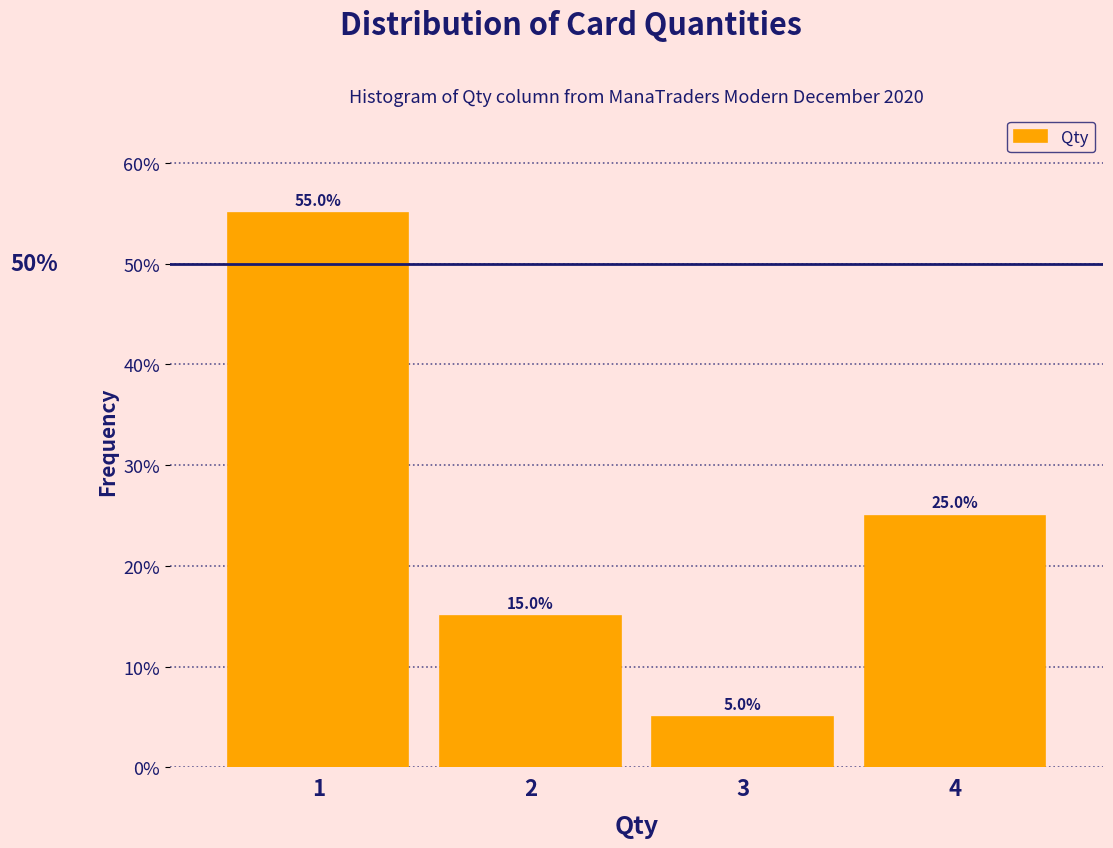

Reading left to right, list every bar in this chart as the range it spans on the x-axis followed by its height.

0.5 to 1.5: 55.0
1.5 to 2.5: 15.0
2.5 to 3.5: 5.0
3.5 to 4.5: 25.0